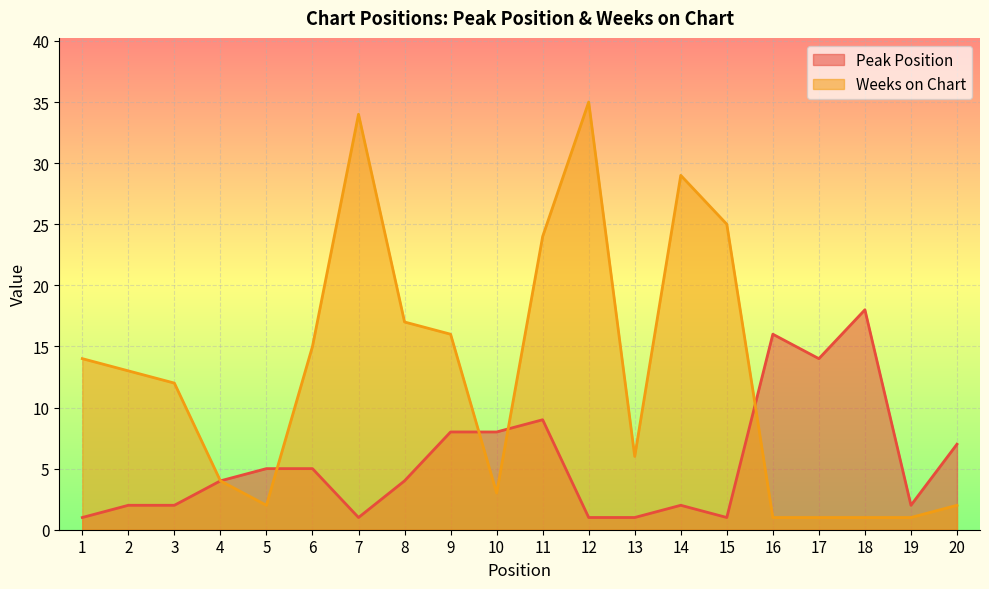

At 20, list the series in order from largest to smallest.

Peak Position, Weeks on Chart